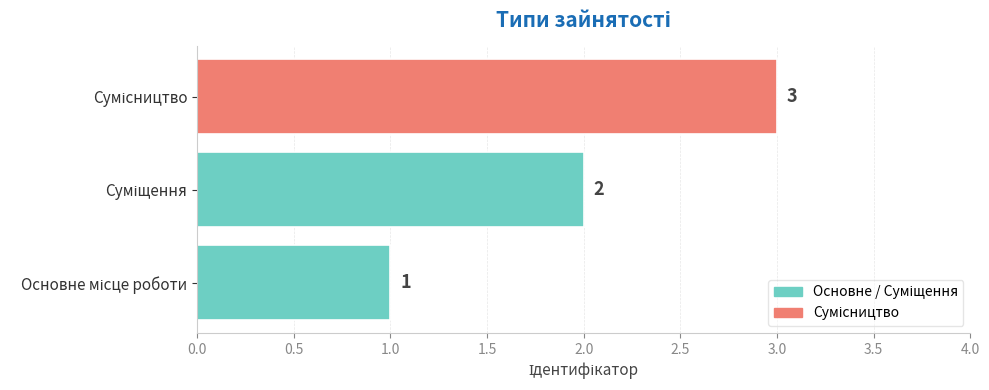

What is the difference between the maximum and minimum values?

2